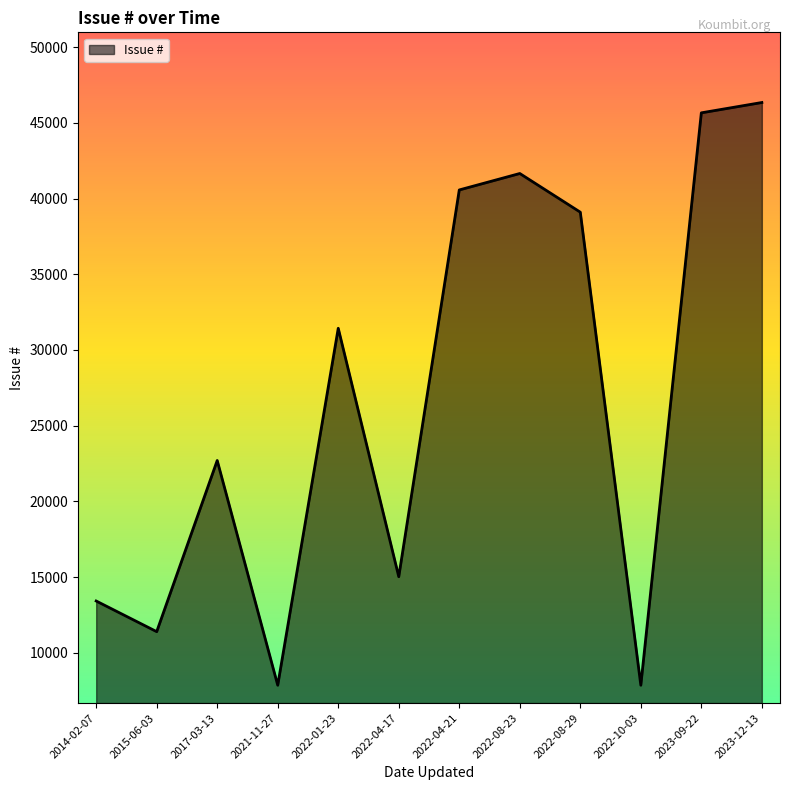

What is the maximum value shown in the chart?

46341